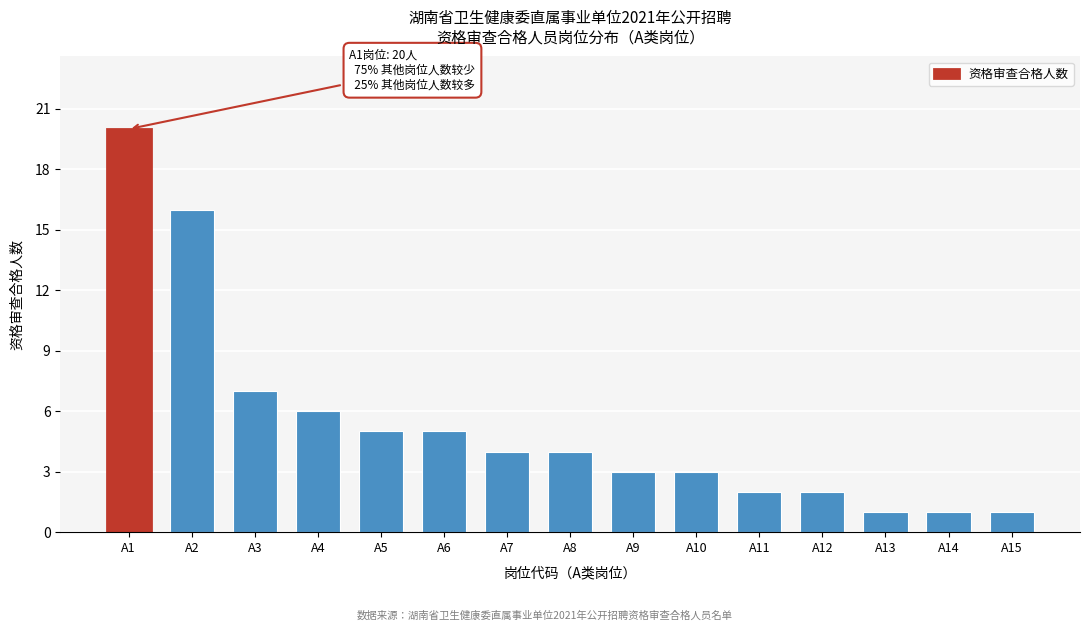

Reading left to right, extract all data points from this chart.

20	16	7	6	5	5	4	4	3	3	2	2	1	1	1